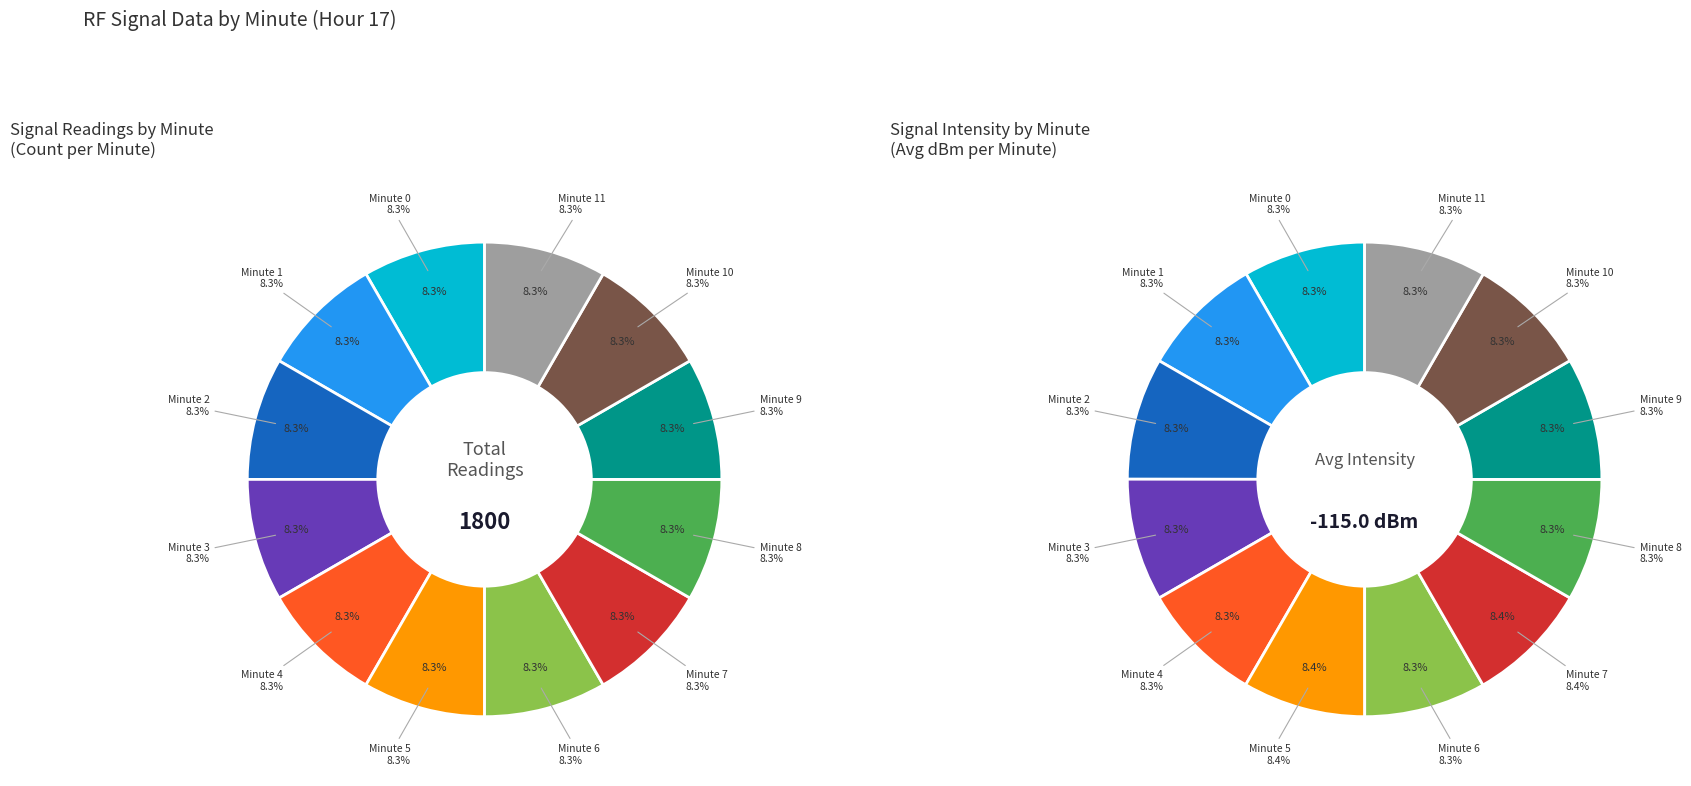

What percentage is the 2 slice, to the nearest percent?

8%